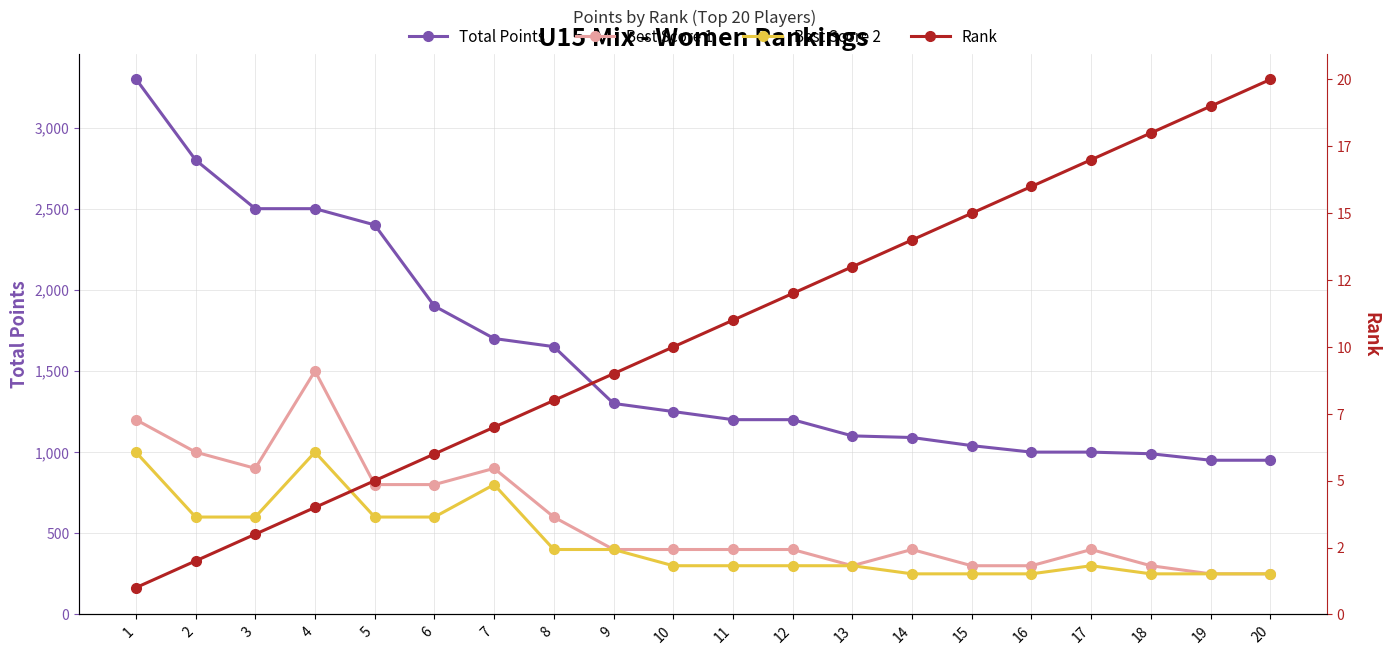

The Best Score 2 series shows 166 at 12. True or false?

False